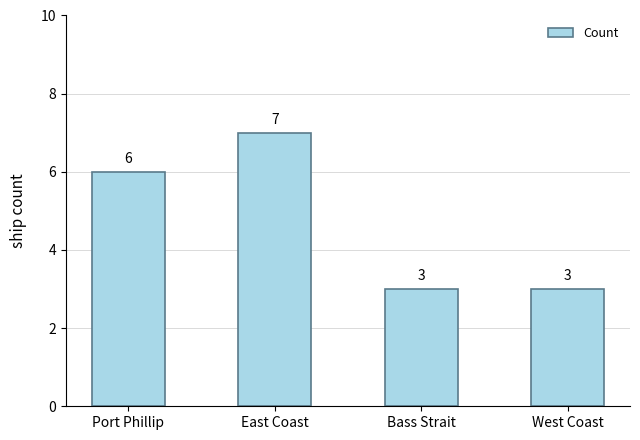

What position from the right is East Coast?

3